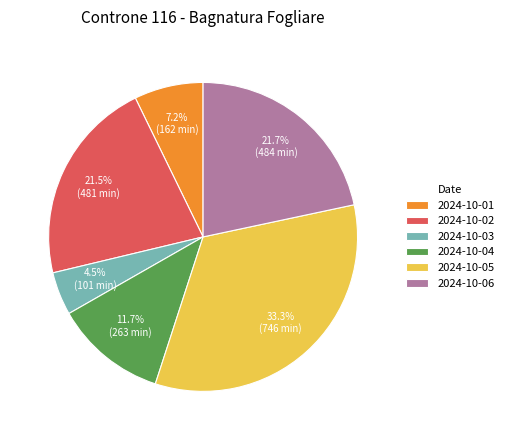

How much of the chart is everything except 2024-10-04?

88.3%